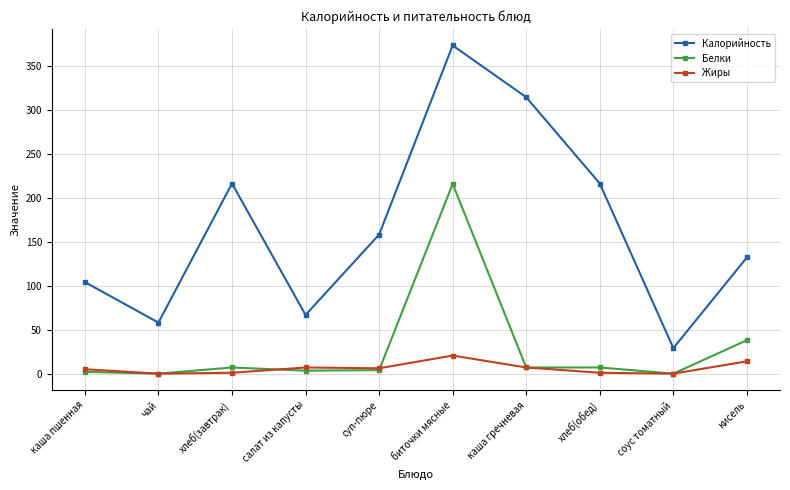

Rank the series by their maximum value, from highest to lowest.

Калорийность, Белки, Жиры